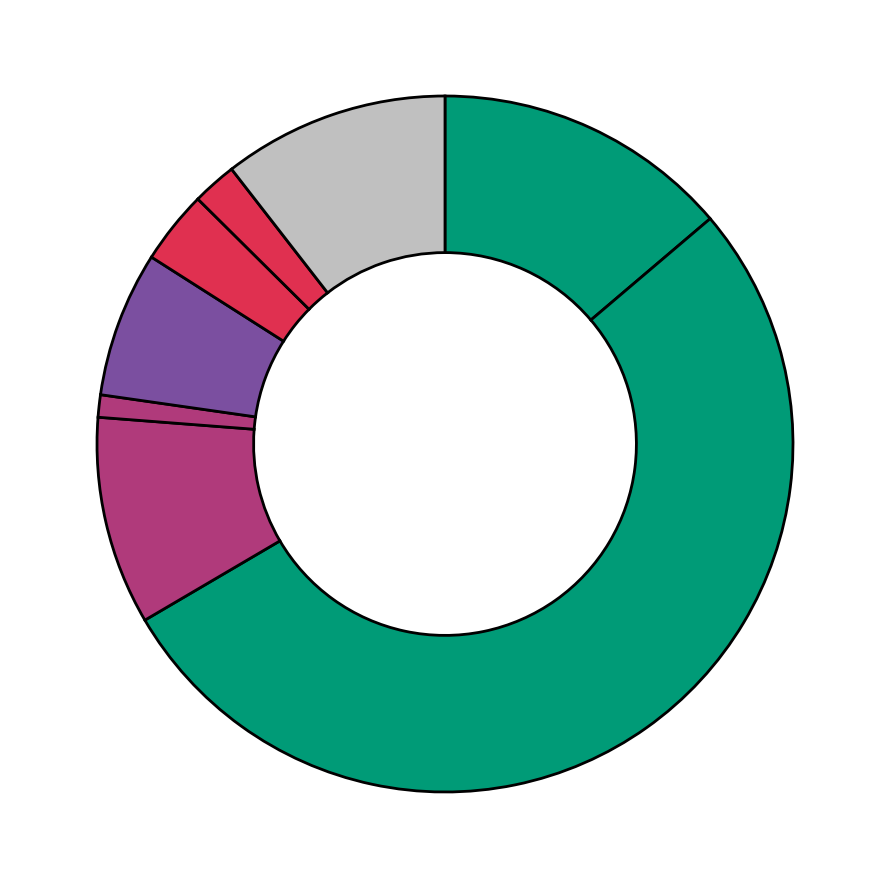

How many segments does this pie chart have?

8